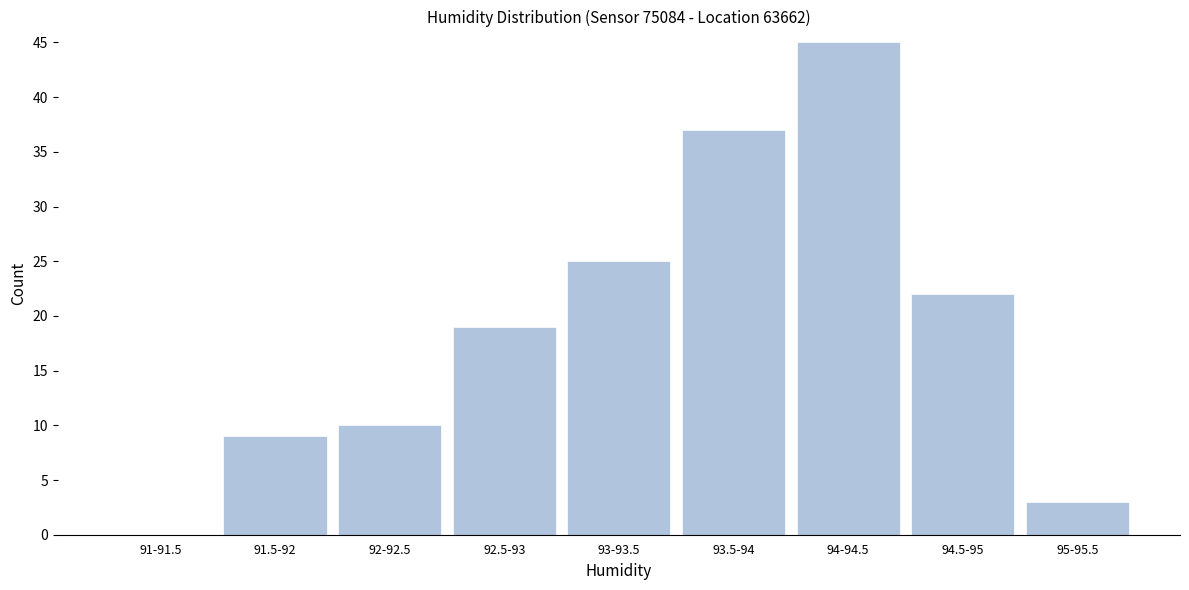

Reading left to right, what are all the values shown in this chart?

91-91.5=0	91.5-92=9	92-92.5=10	92.5-93=19	93-93.5=25	93.5-94=37	94-94.5=45	94.5-95=22	95-95.5=3